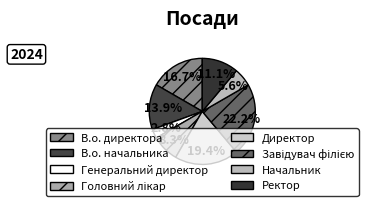

What is the smallest slice in the pie chart?

Генеральний директор